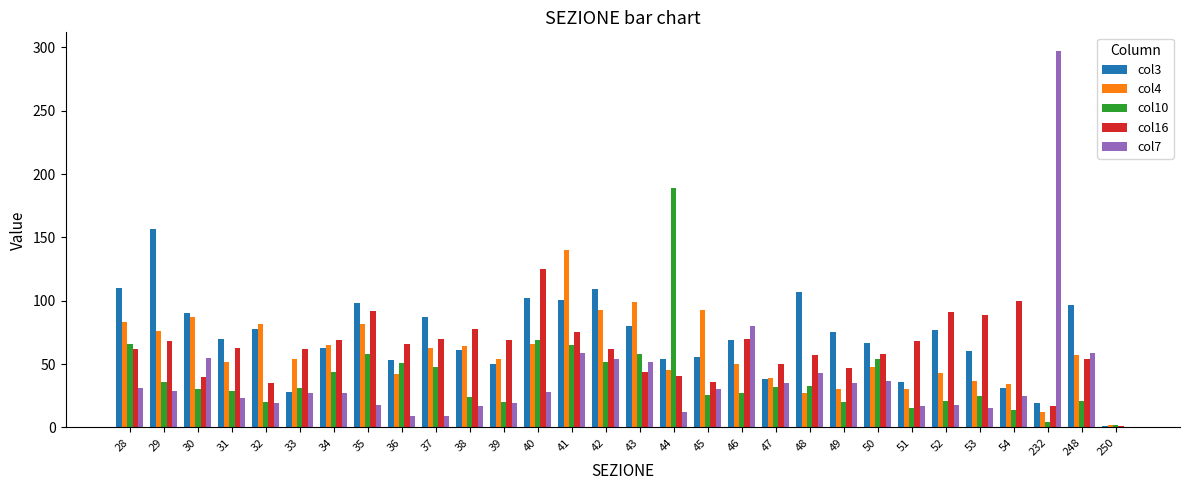

Between 36 and 46, which series saw the biggest shift?

col7